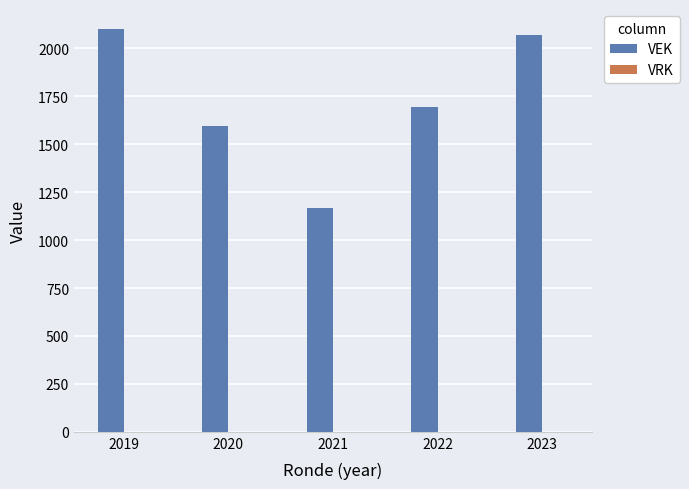

Reading right to left, list all the values displayed in this chart.

2072	1694	1167	1594	2101